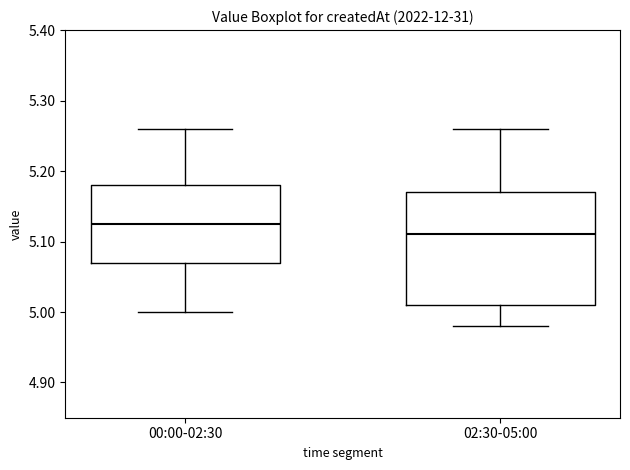

Reading left to right, read every box against the y-axis: the position of its median line, the range the box covers, and the ends of its whiskers. The values are not printed on the chart, so give them approximately, as read against the axis.

00:00-02:30: median 5.13, box 5.07 to 5.18, whiskers 5.00 to 5.26
02:30-05:00: median 5.11, box 5.01 to 5.17, whiskers 4.98 to 5.26